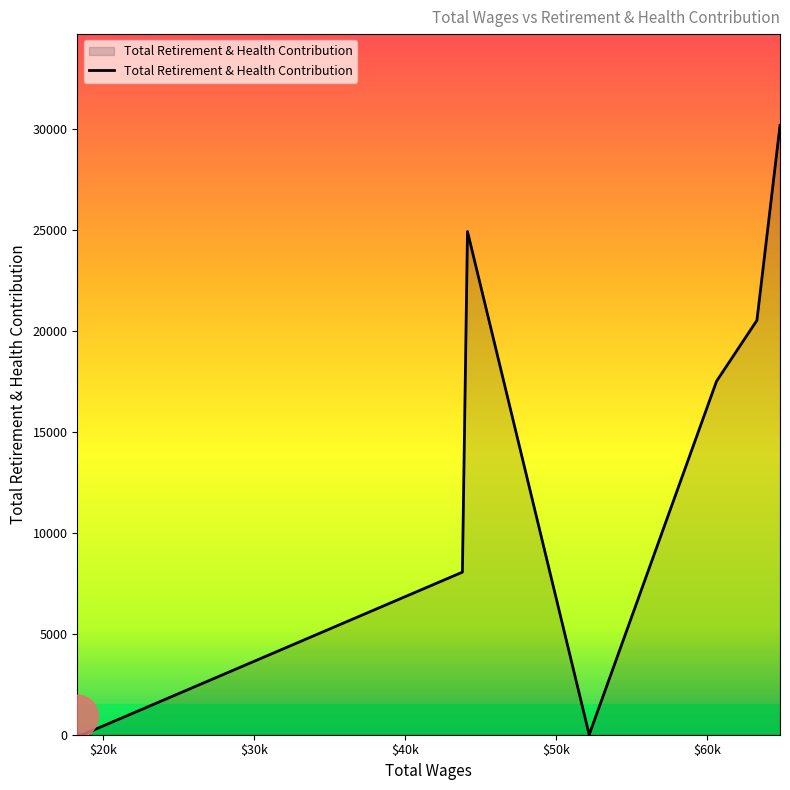

What is the difference between the maximum and minimum values?

30158